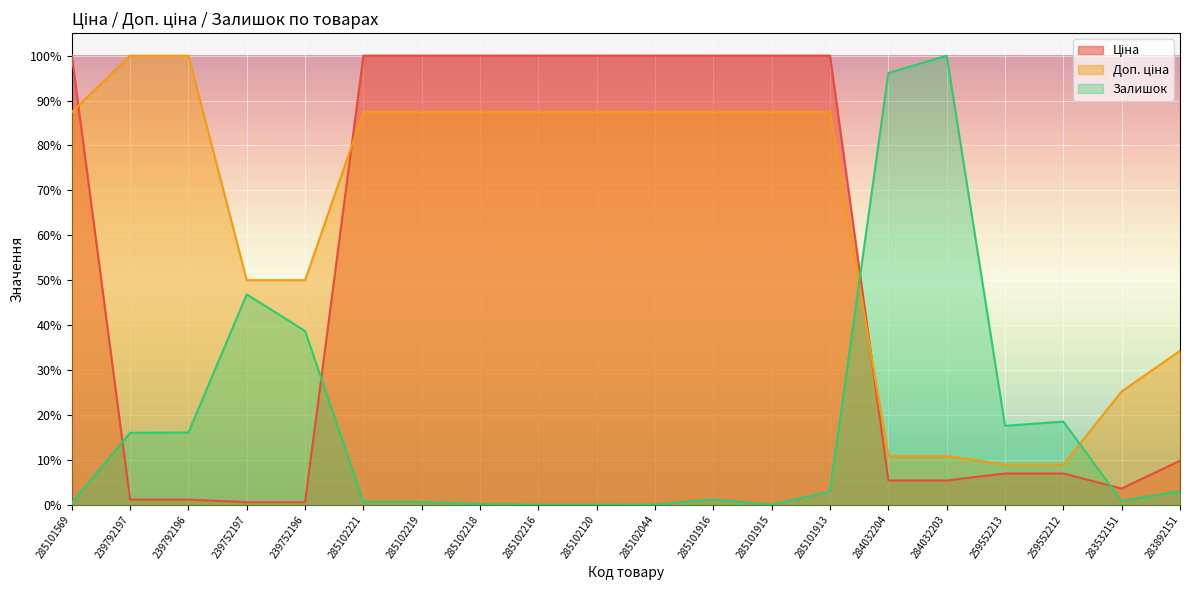

Does the chart display data point markers on the line(s)?

No